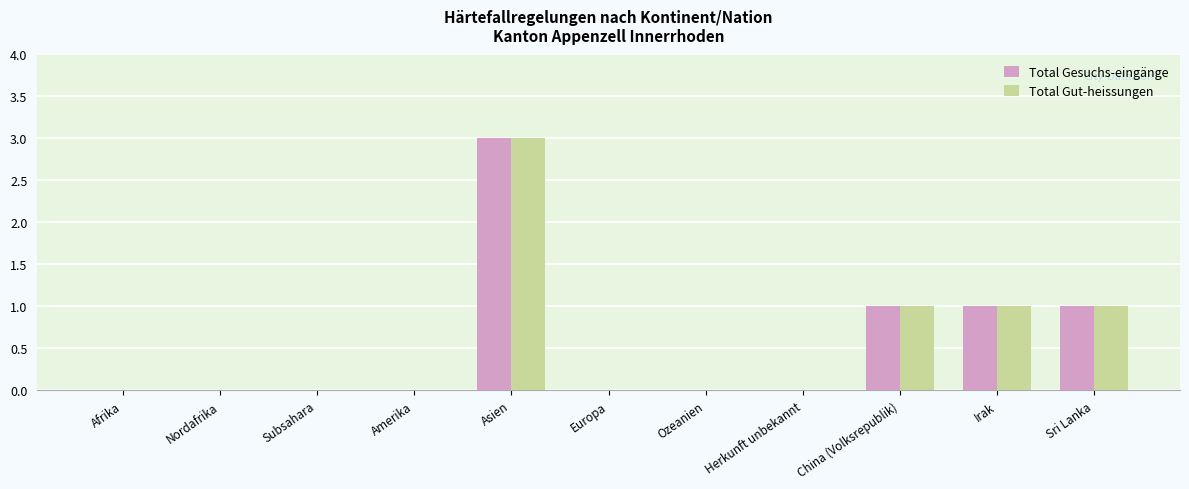

Is it true that Total Gut-heissungen equals -2 at Herkunft unbekannt?

False